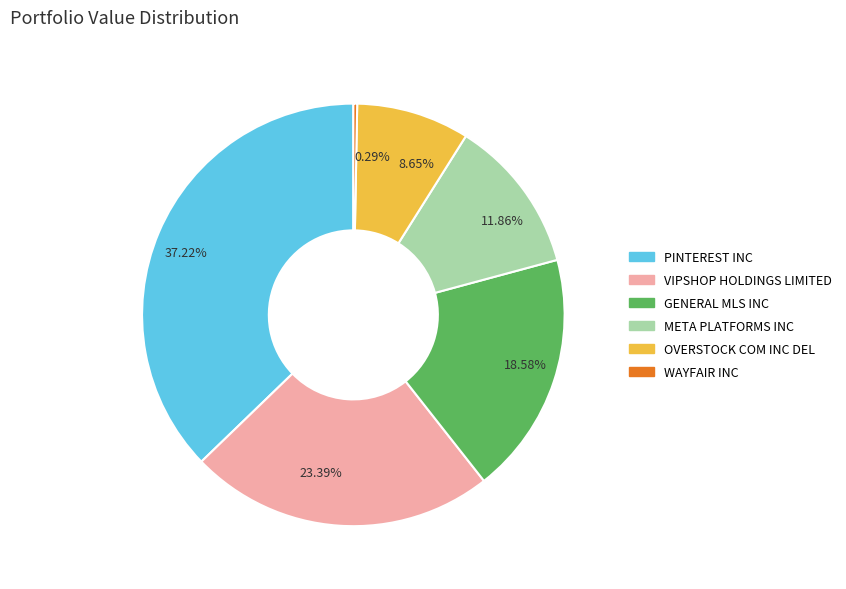

Is the sum of META PLATFORMS INC and GENERAL MLS INC greater than half?

No